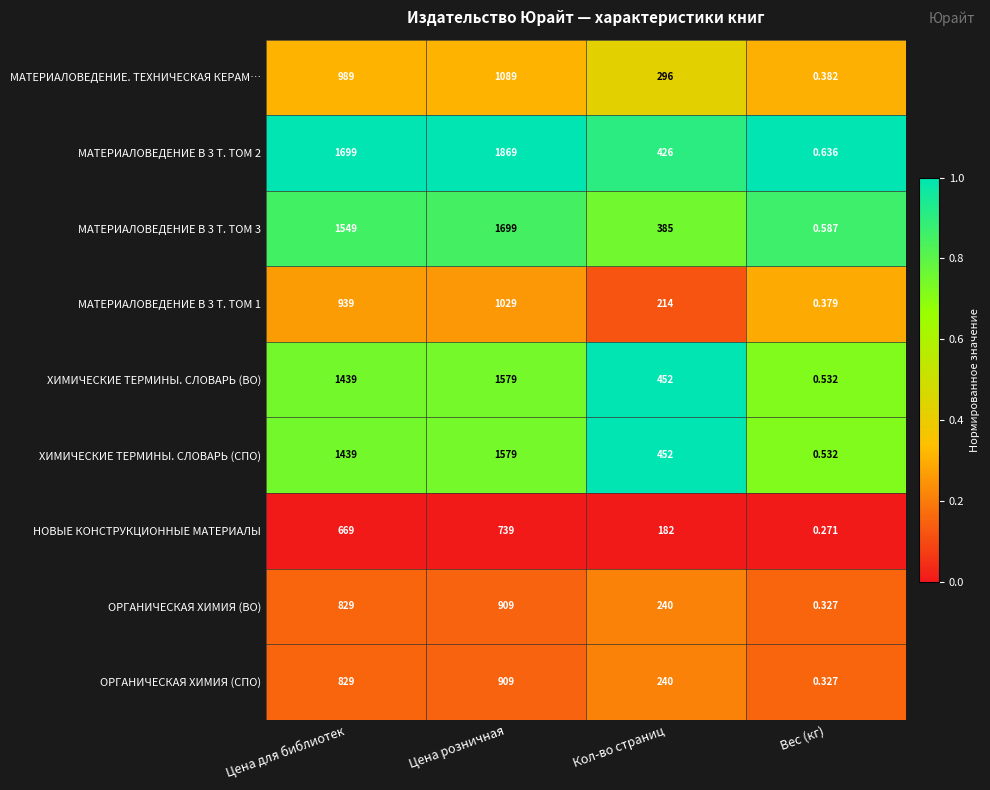

Where is НОВЫЕ КОНСТРУКЦИОННЫЕ МАТЕРИАЛЫ nearest to the value 369?

Кол-во страниц